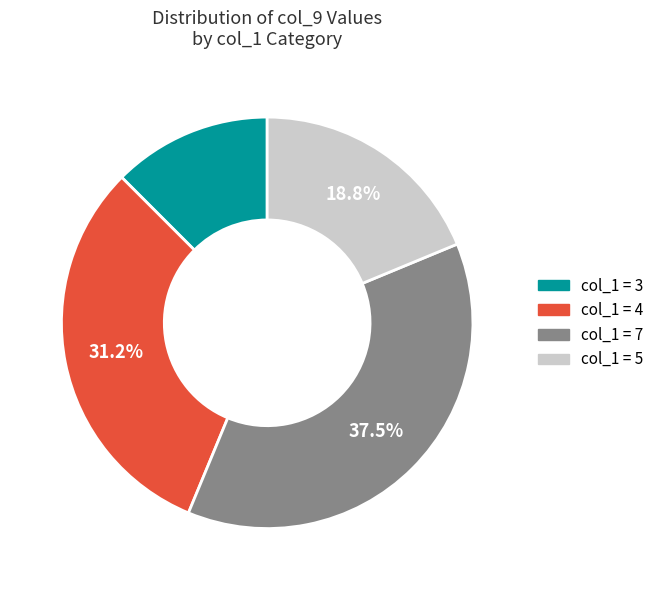

Is there any slice that represents more than half of the pie?

No